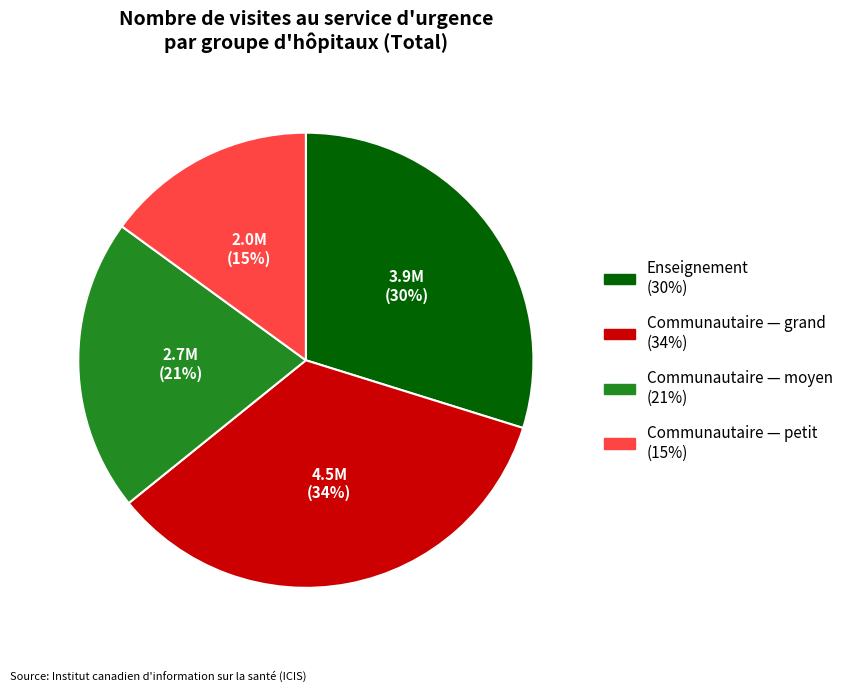

Is there any slice that represents more than half of the pie?

No